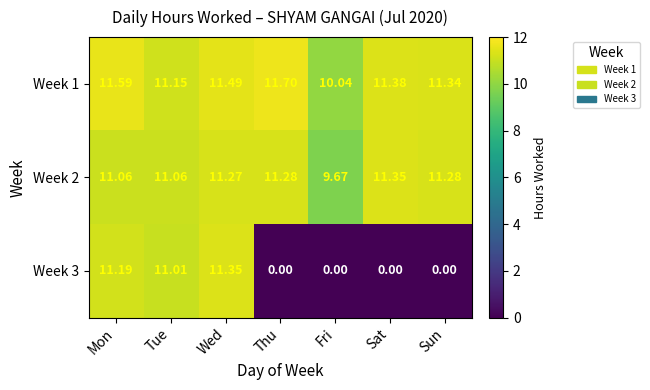

List the labels in order of Week 1 value, largest first.

Thu, Mon, Wed, Sat, Sun, Tue, Fri